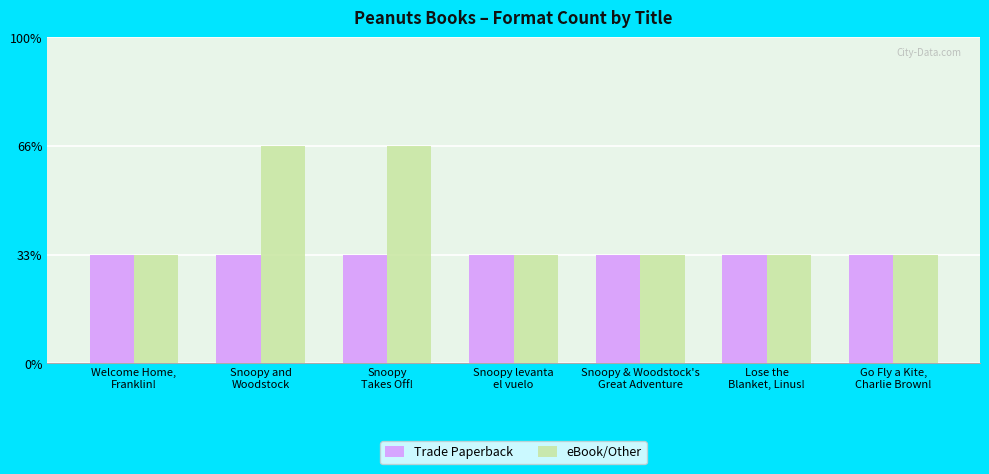

At which label is eBook/Other closest to 1?

Welcome Home,
Franklin!